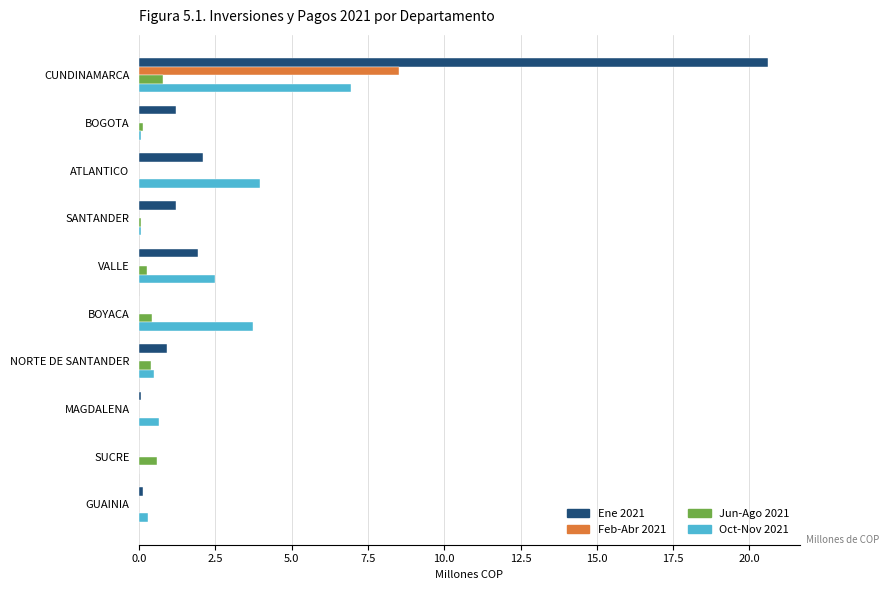

What is the total value across all series at ATLANTICO?

6.1